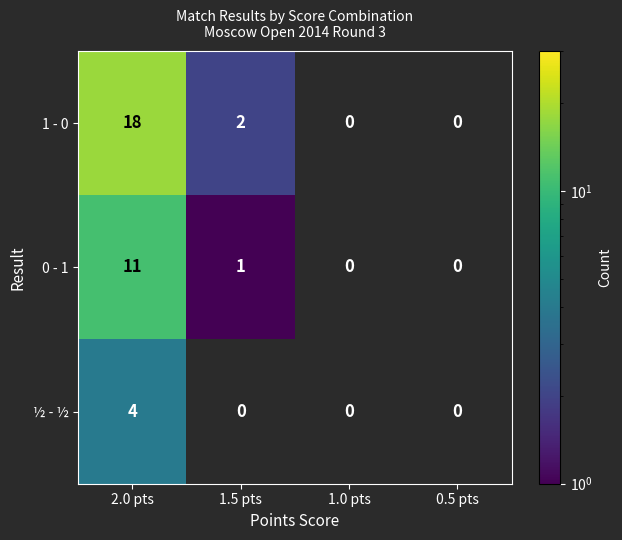

Which category has the highest value in the 1 - 0 series?

2.0 pts